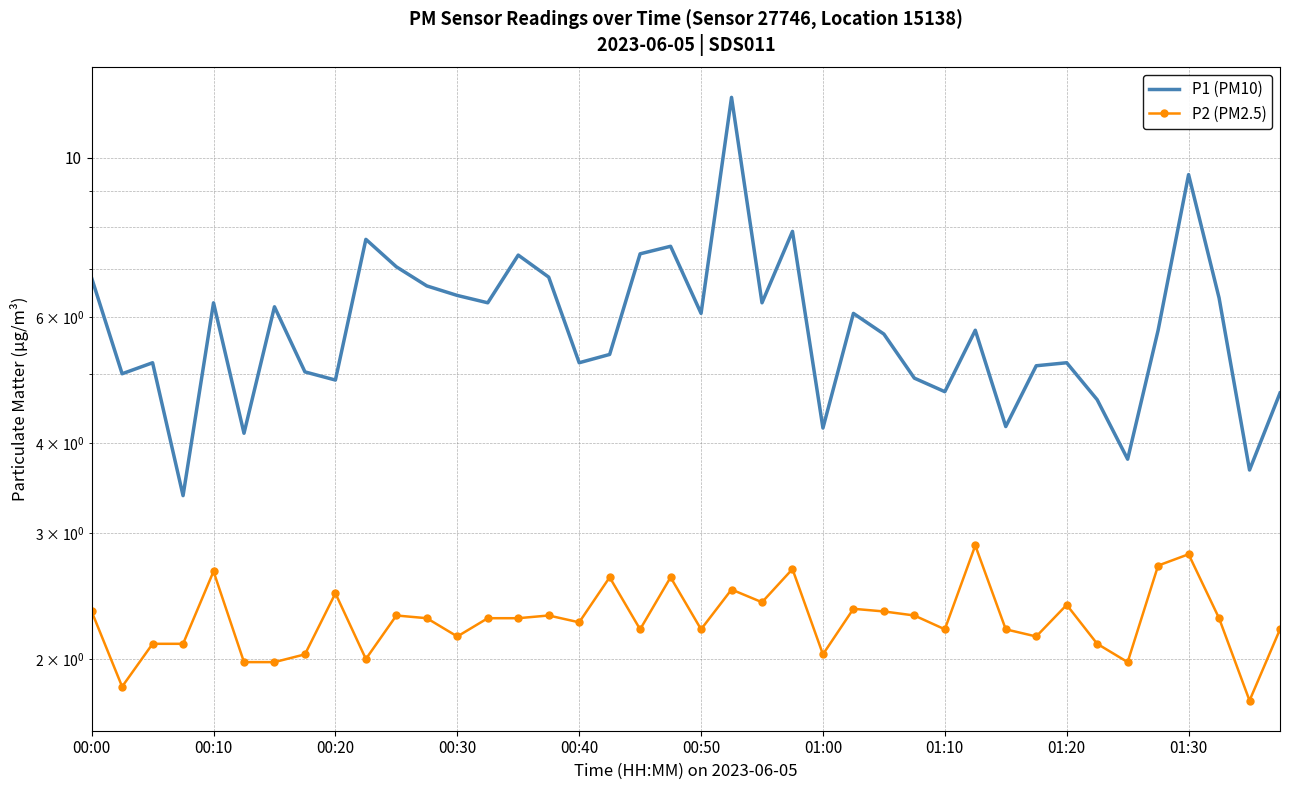

Reading left to right, what are all the values shown in this chart?

P1 (PM10): 6.8	5.0	5.2	3.4	6.3	4.1	6.2	5.0	4.9	7.7	7.0	6.6	6.4	6.3	7.3	6.8	5.2	5.3	7.3	7.5	6.1	12.2	6.3	7.9	4.2	6.1	5.7	4.9	4.7	5.8	4.2	5.1	5.2	4.6	3.8	5.8	9.5	6.4	3.7	4.7
P2 (PM2.5): 2.3	1.8	2.1	2.1	2.6	2.0	2.0	2.0	2.5	2.0	2.3	2.3	2.1	2.3	2.3	2.3	2.2	2.6	2.2	2.6	2.2	2.5	2.4	2.7	2.0	2.4	2.3	2.3	2.2	2.9	2.2	2.1	2.4	2.1	2.0	2.7	2.8	2.3	1.8	2.2